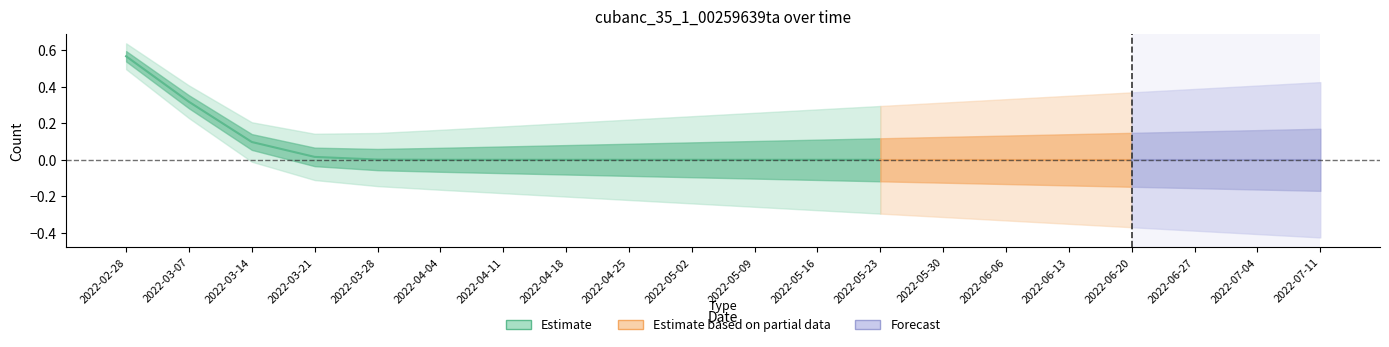

What is the label of the 5th point from the left?

2022-03-28